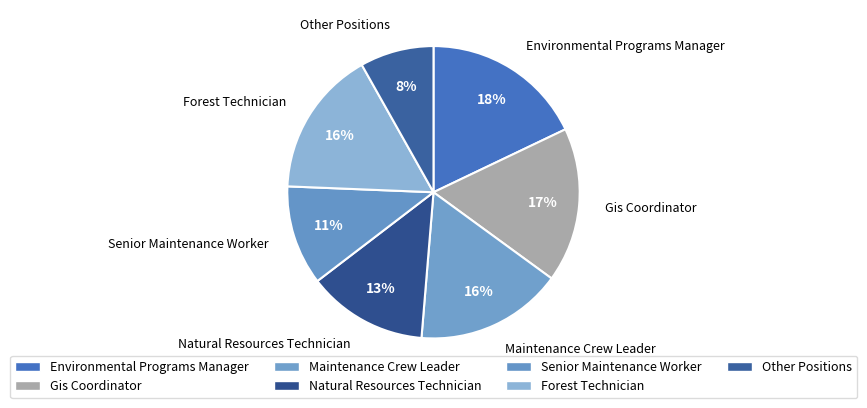

Between Environmental Programs Manager and Senior Maintenance Worker, which is larger?

Environmental Programs Manager